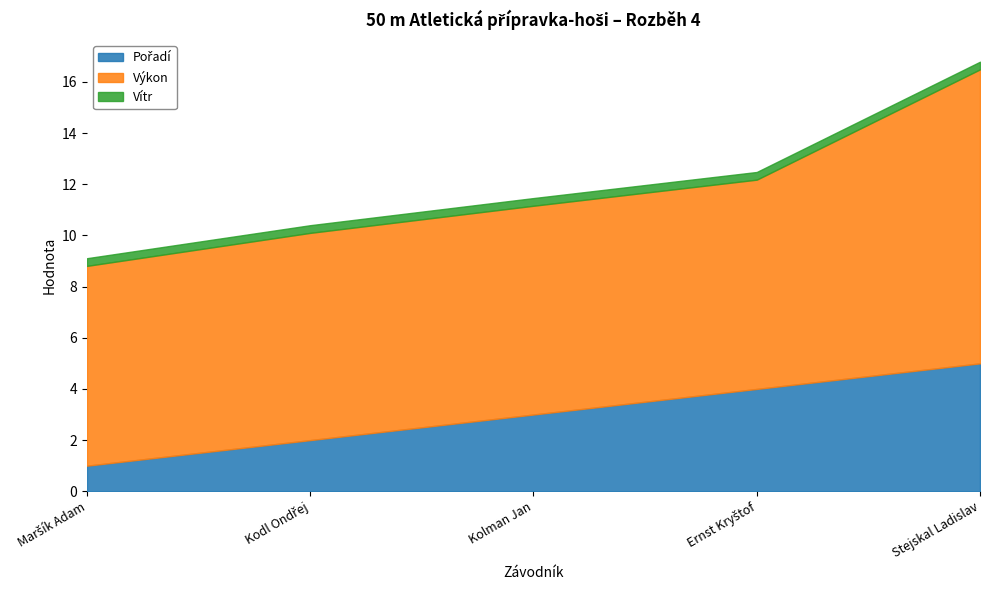

What is the difference between the highest and lowest values at Ernst Kryštof?

7.9